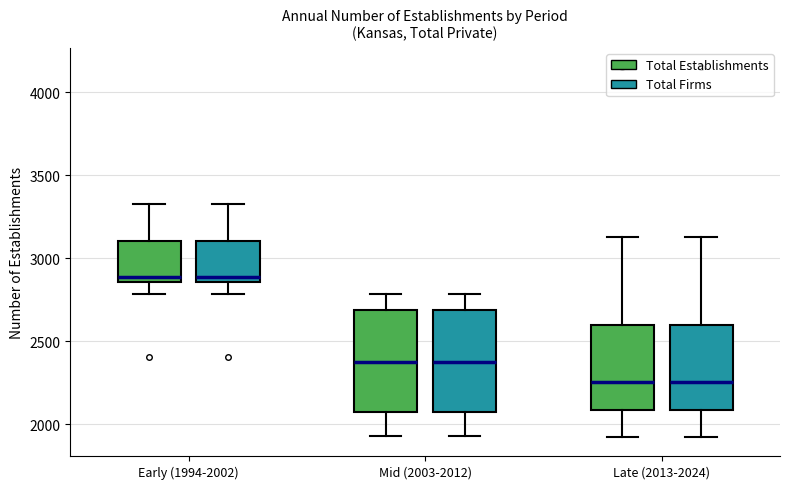

Reading left to right, transcribe this box plot: for each box, give where its median line is, the range the box spans, and where its two whiskers end, as read against the y-axis. The values are not printed on the chart, so give them approximately, as read against the axis.

Early (1994-2002) (Total Establishments): median 2900, box 2850 to 3100, whiskers 2800 to 3350
Early (1994-2002) (Total Firms): median 2900, box 2850 to 3100, whiskers 2800 to 3350
Mid (2003-2012) (Total Establishments): median 2400, box 2100 to 2700, whiskers 1950 to 2800
Mid (2003-2012) (Total Firms): median 2400, box 2100 to 2700, whiskers 1950 to 2800
Late (2013-2024) (Total Establishments): median 2250, box 2100 to 2600, whiskers 1900 to 3150
Late (2013-2024) (Total Firms): median 2250, box 2100 to 2600, whiskers 1900 to 3150